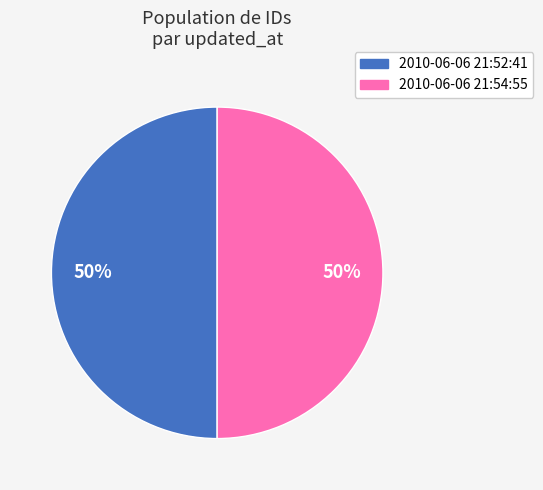

To the nearest percent, what is the average slice percentage?

50%